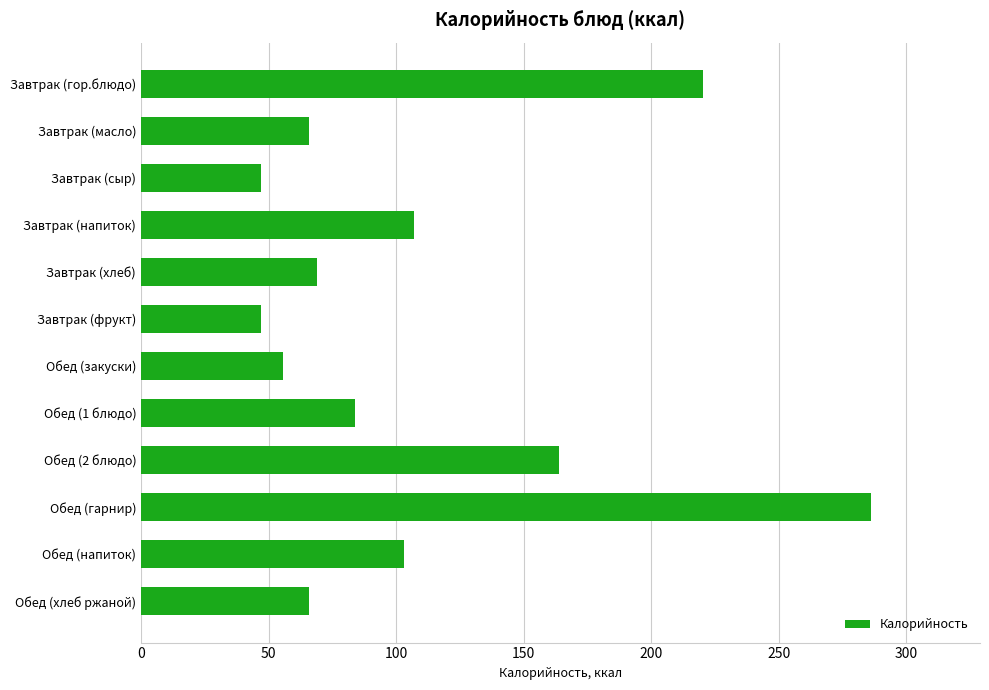

What is the sum of all values?

1314.4